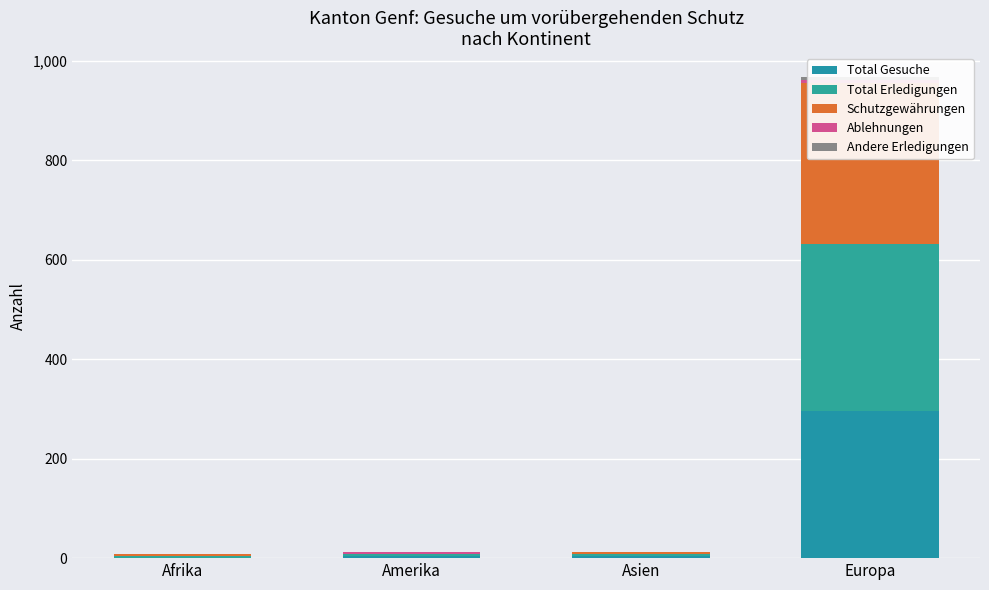

What is the sum of all Andere Erledigungen values?

6